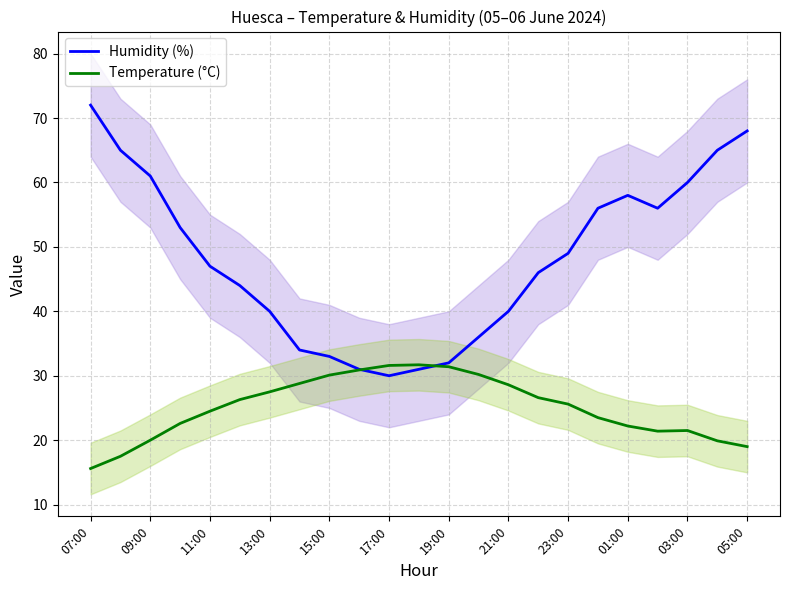

What position from the right is 07:00?

23